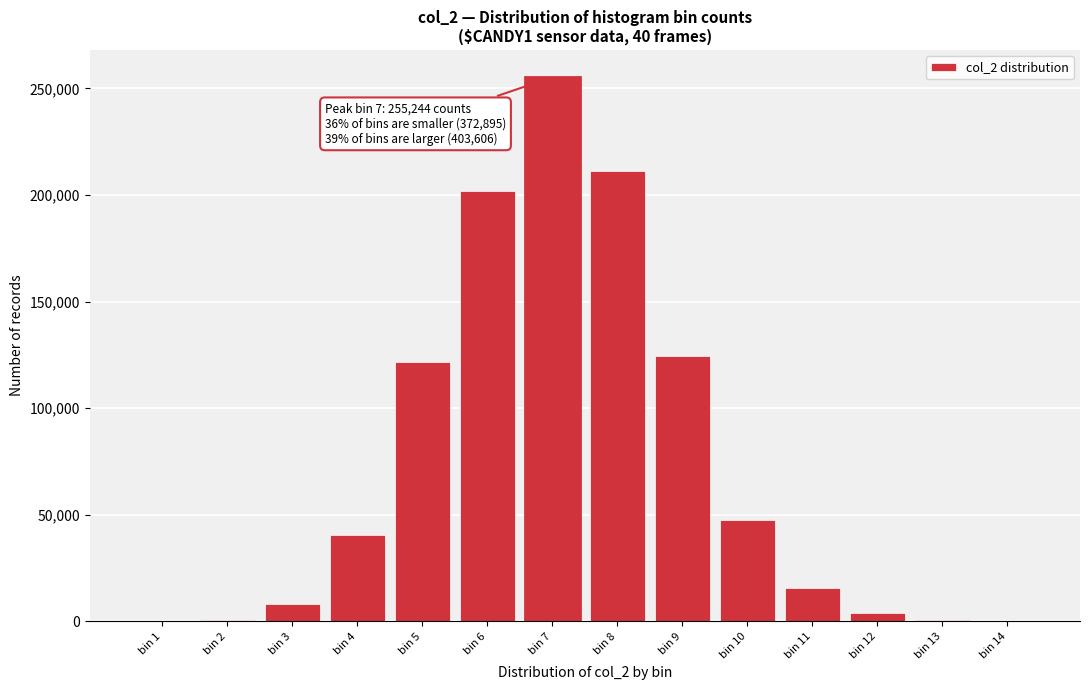

Which category has the highest value across all series?

bin 7